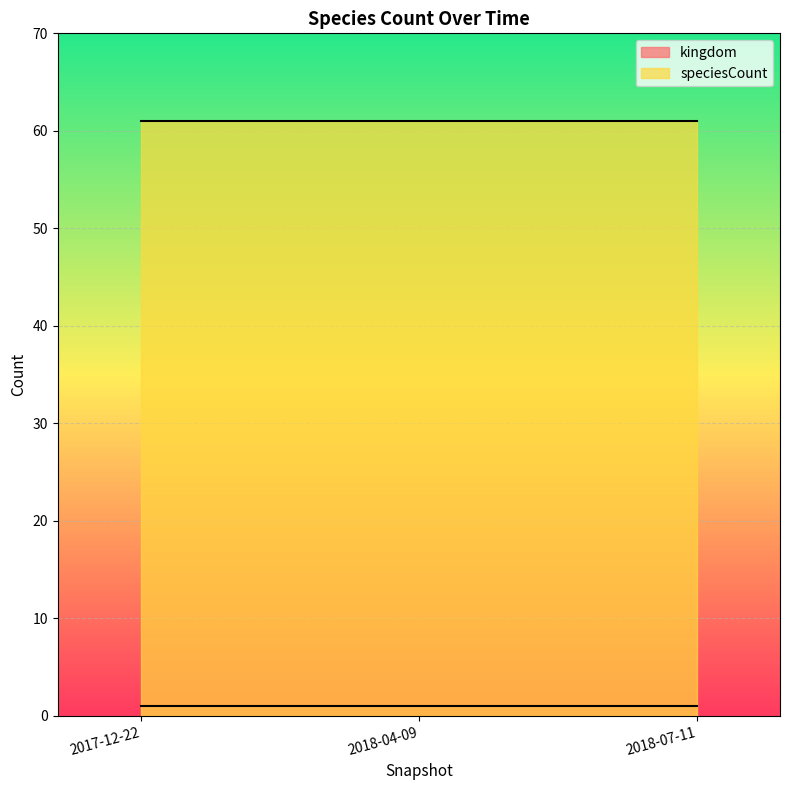

Rank the series at 2017-12-22 from lowest to highest value.

kingdom, speciesCount